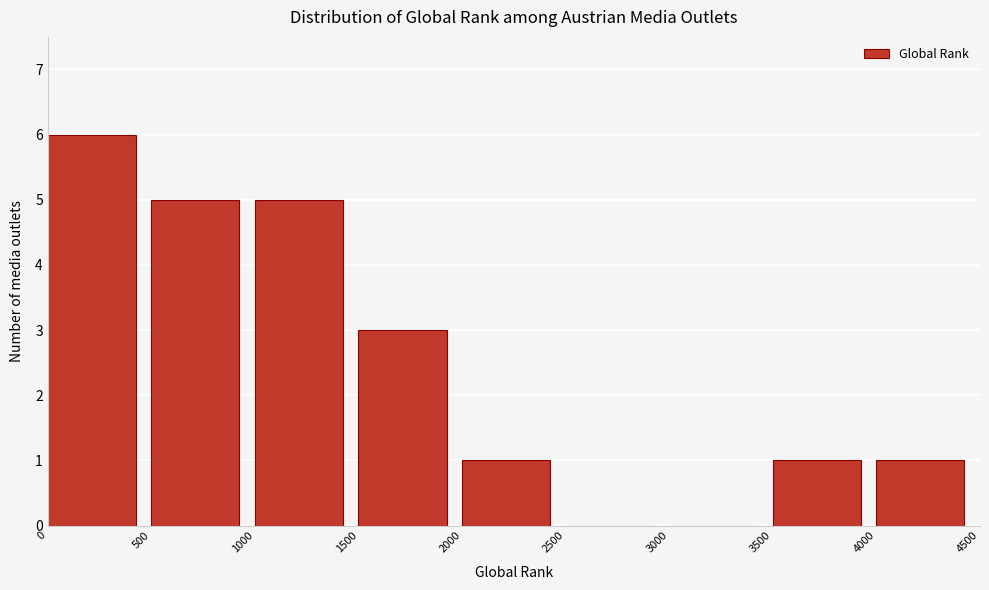

Reading left to right, list every bar in this chart as the range it spans on the x-axis followed by its height. The values are not printed on the chart, so give them approximately, as read against the axis.

0 to 500: 6
500 to 1000: 5
1000 to 1500: 5
1500 to 2000: 3
2000 to 2500: 1
2500 to 3000: 0
3000 to 3500: 0
3500 to 4000: 1
4000 to 4500: 1